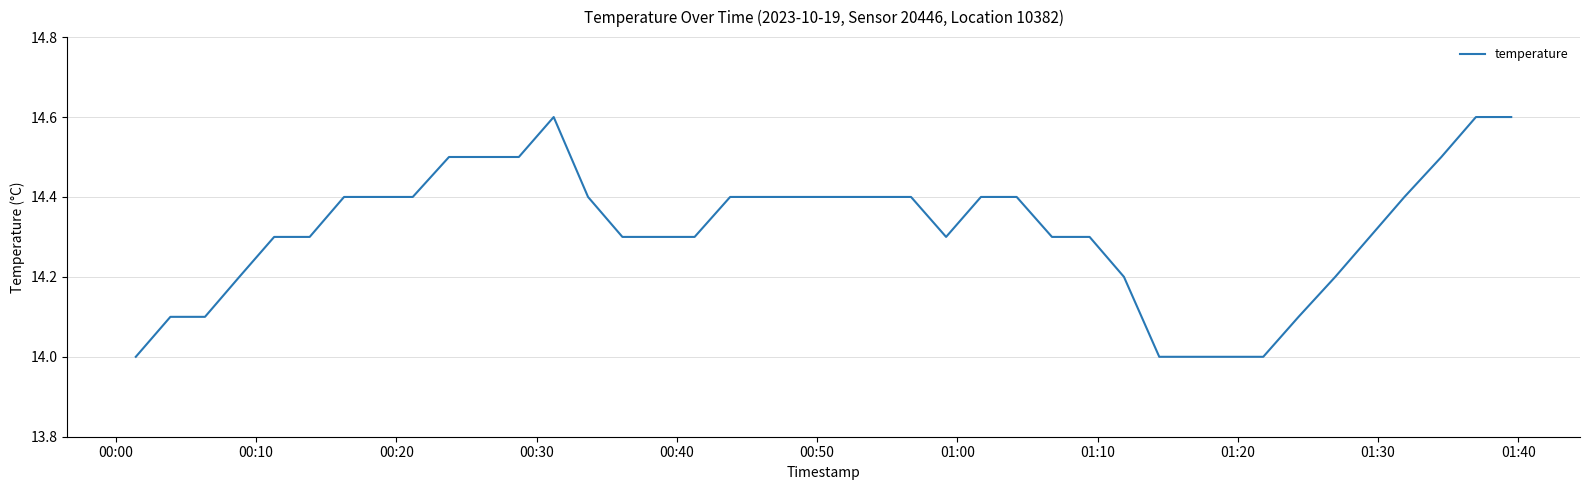

What is the maximum value shown in the chart?

14.6